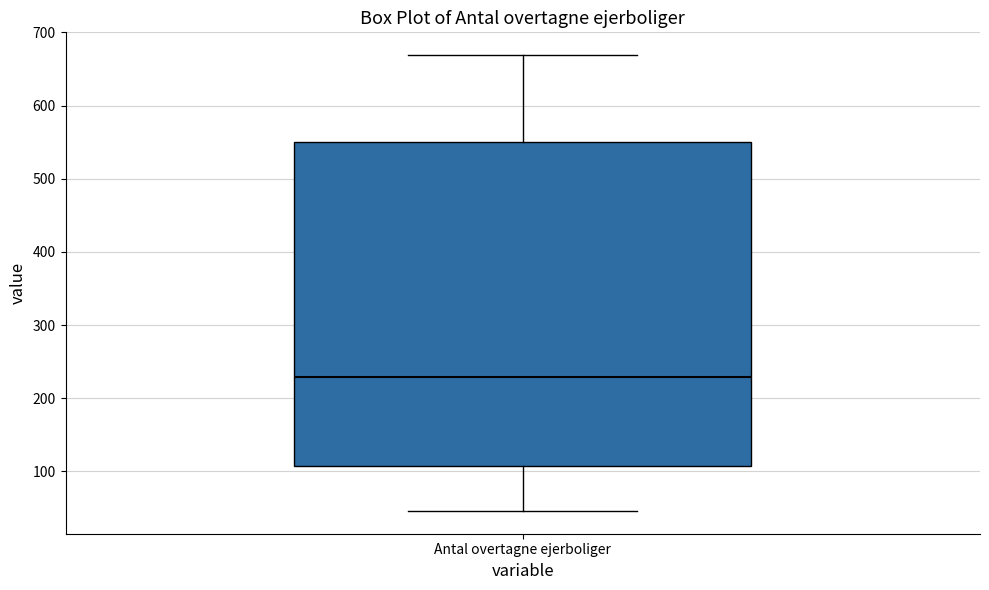

Where is the lower edge of the box for Antal overtagne ejerboliger on the y-axis? The values are not printed on the chart, so give them approximately, as read against the axis.

110